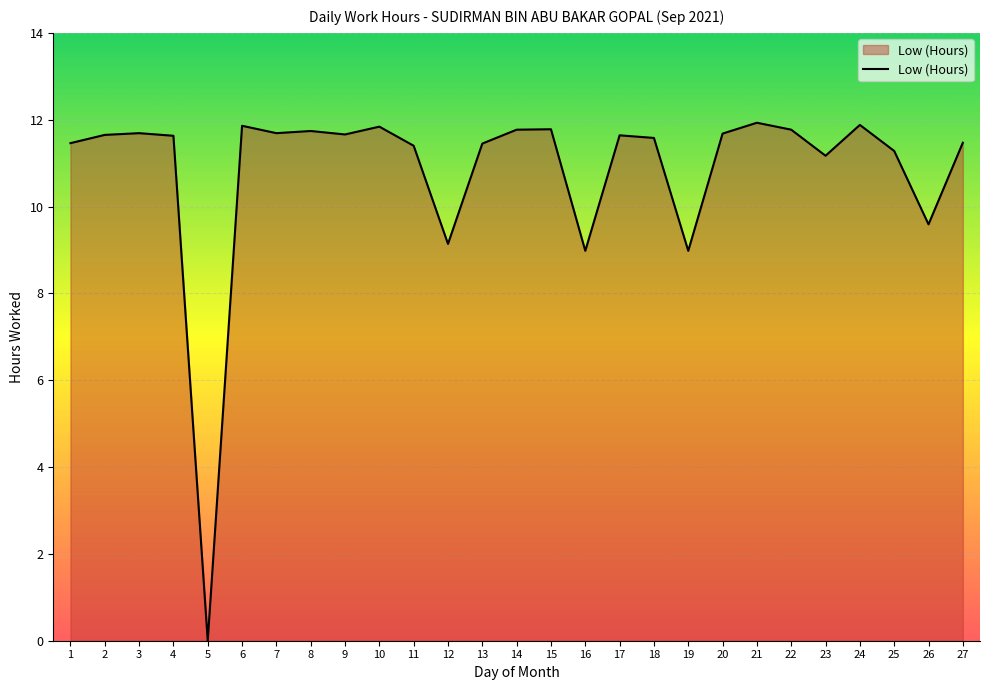

What is the change in value from 3 to 11?

-0.3